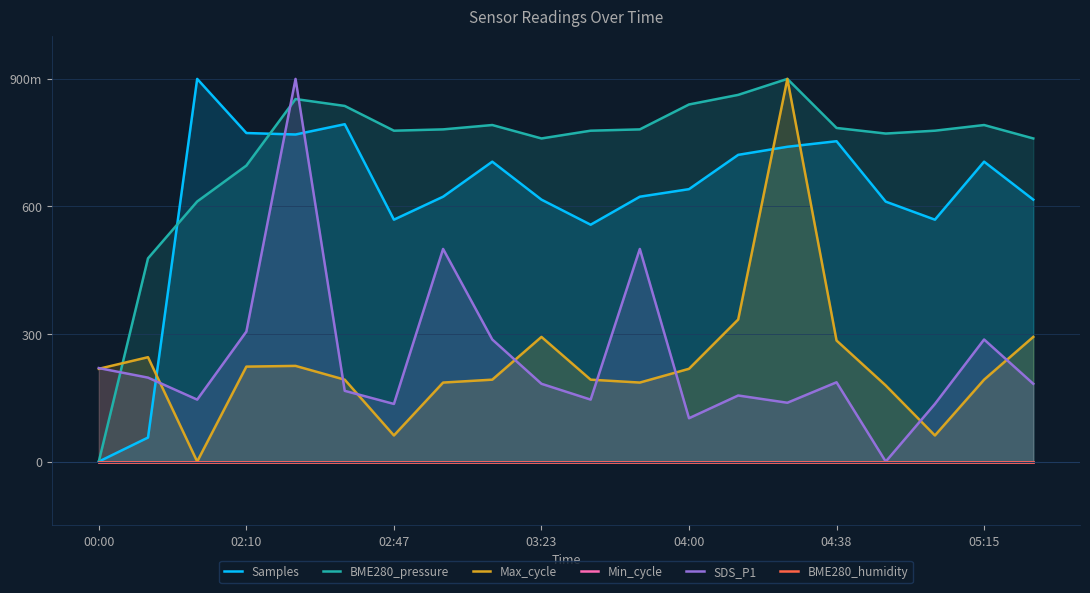

What is the value of the Max_cycle point at the 15th from the left?

900.0